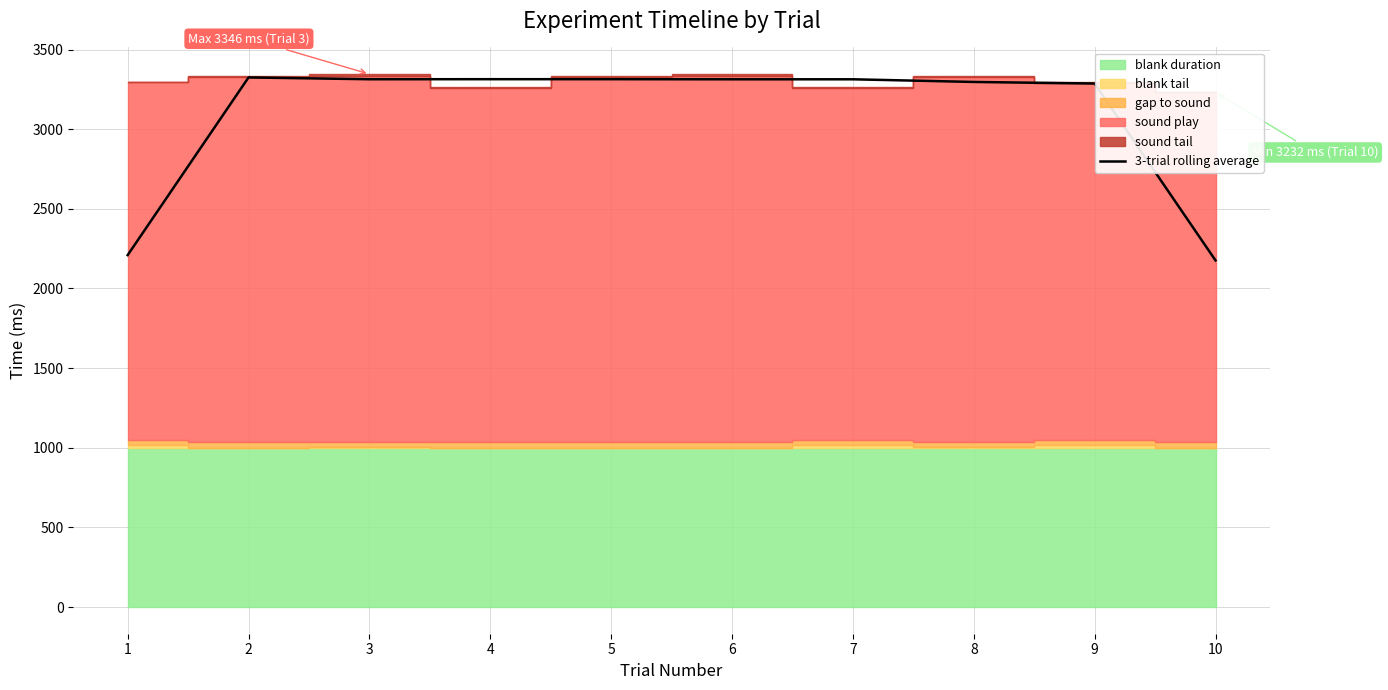

Rank the categories by value from lowest to highest.

10, 1, 9, 8, 6, 7, 3, 4, 5, 2